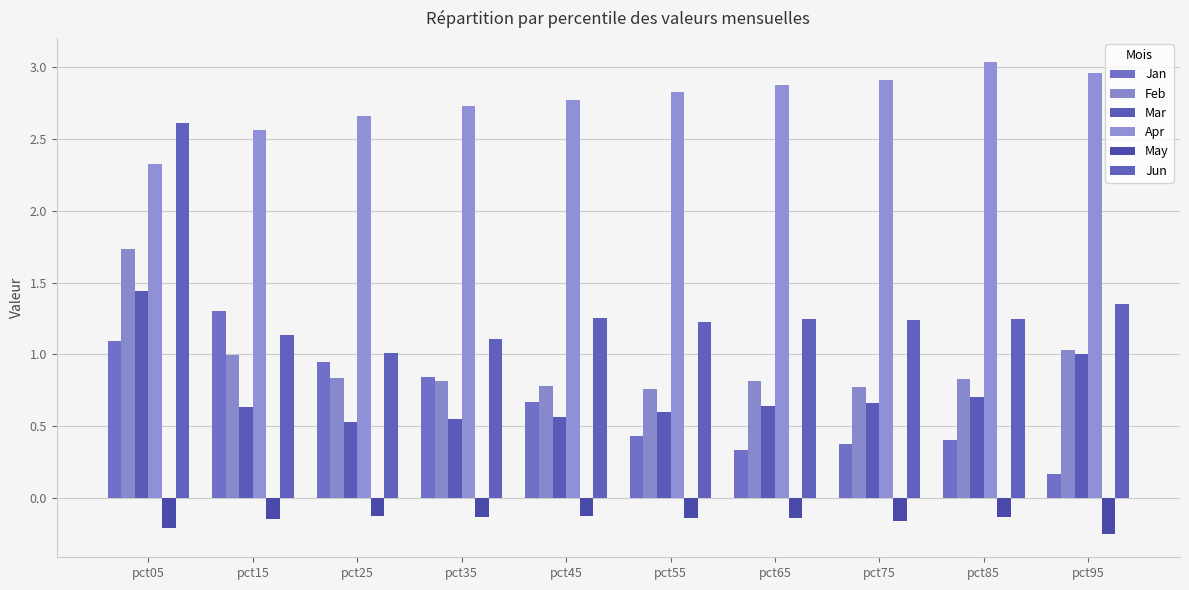

What are all the series names shown in the legend?

Jan, Feb, Mar, Apr, May, Jun